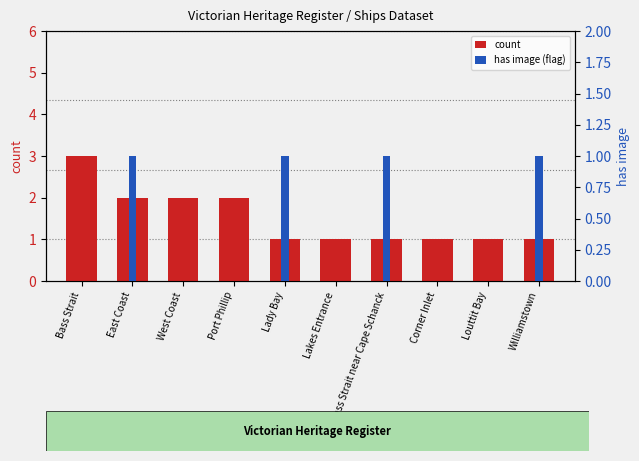

What position from the right is West Coast?

8